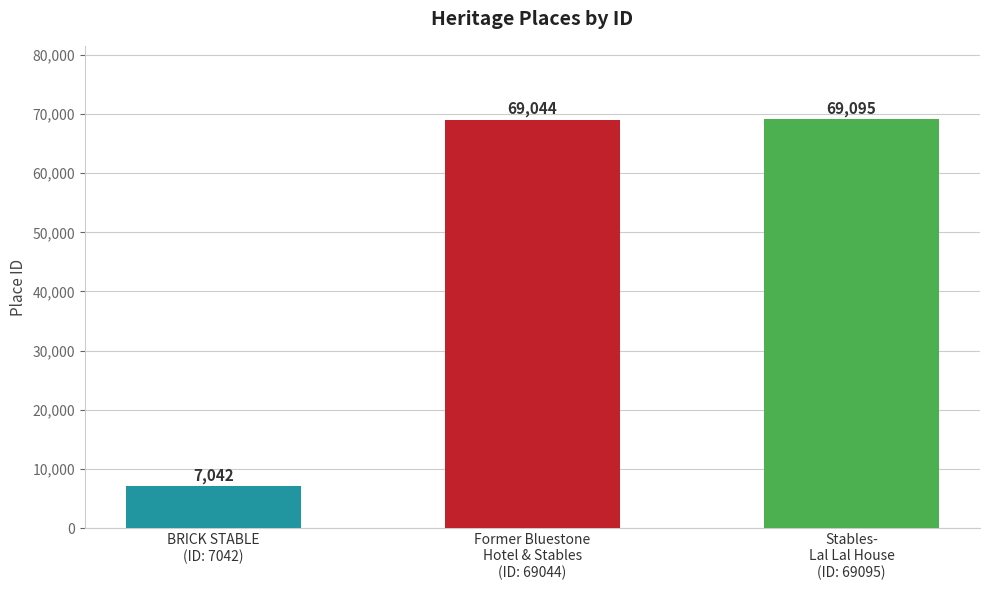

True or false: the data shows 69044 at Former Bluestone Hotel & Changing Stables.

True